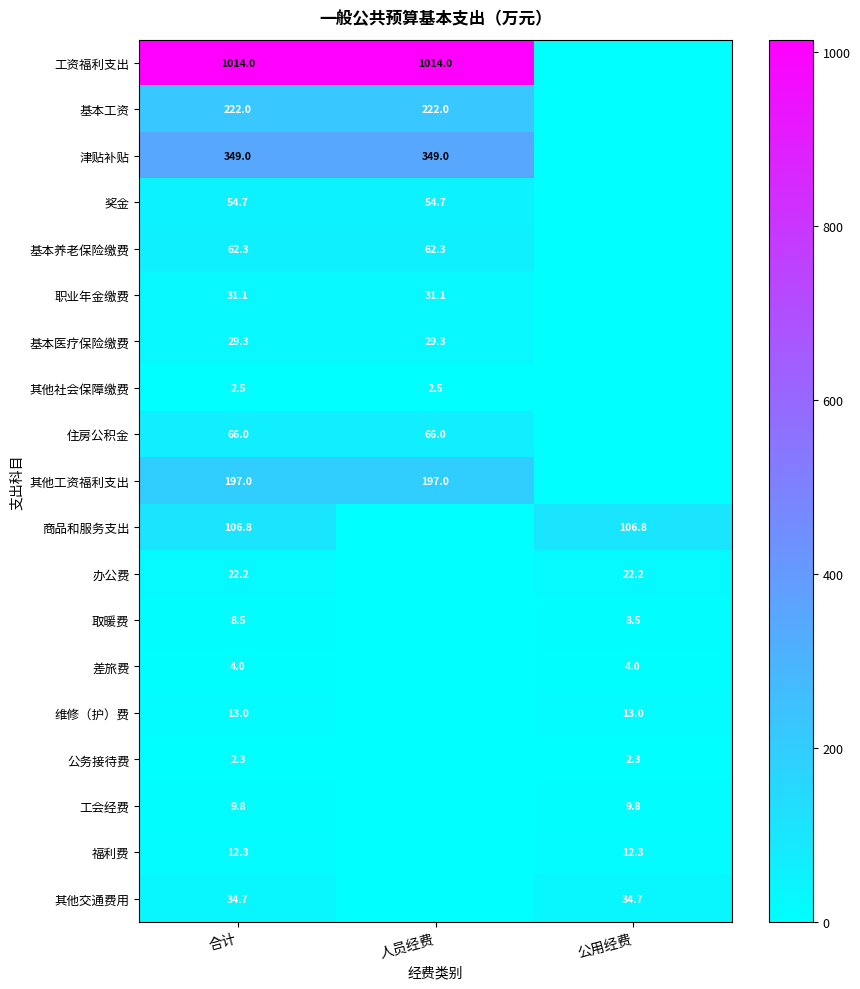

What is the total value across all series at 公用经费?

213.7